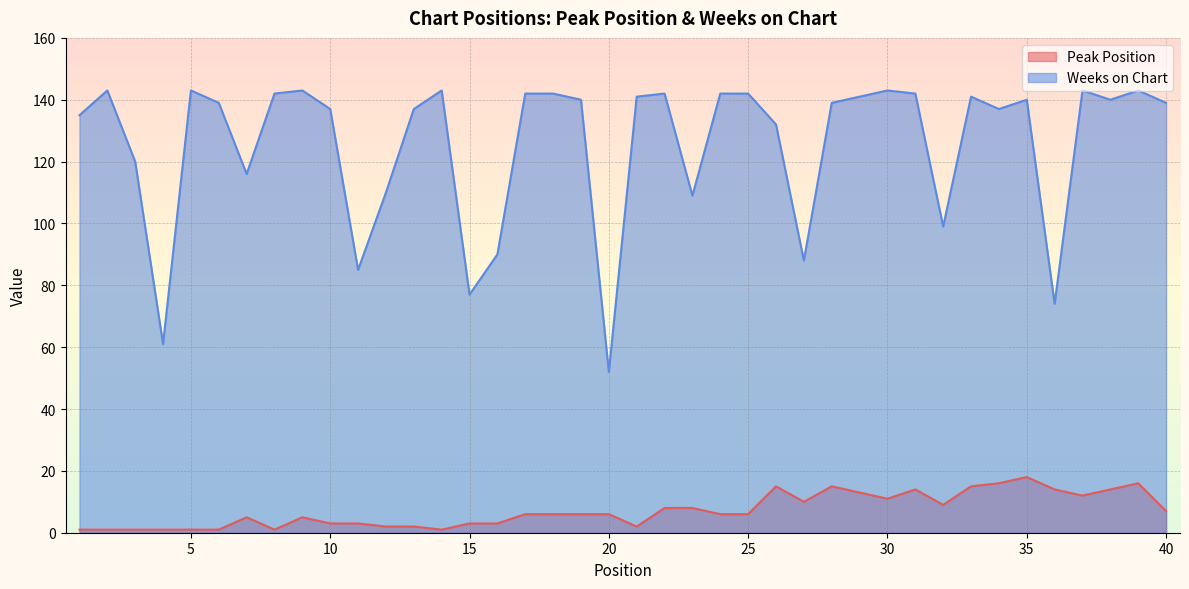

What is the approximate value of Weeks on Chart at 39?

143